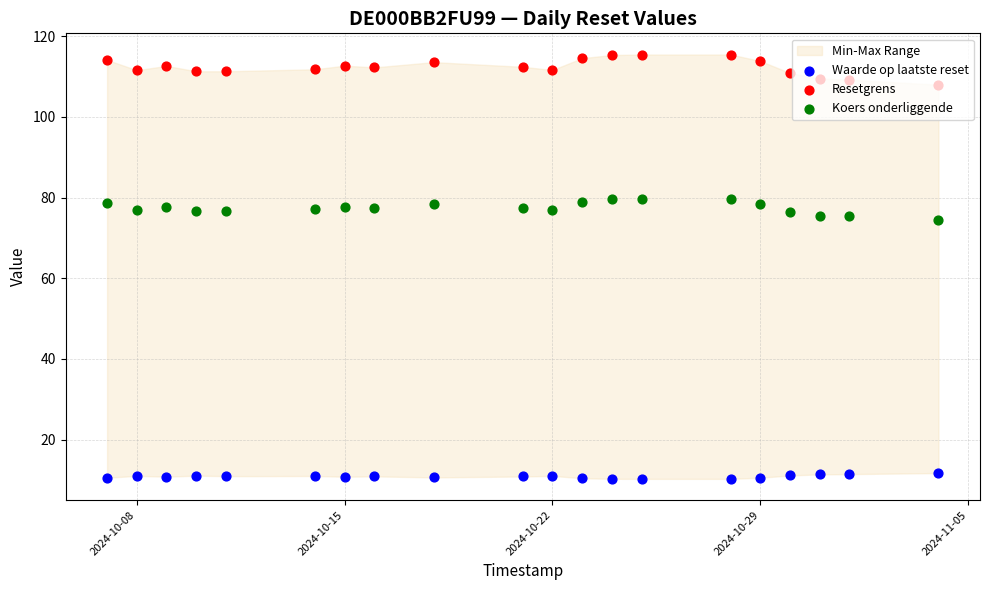

Which series has the largest total across all categories?

Resetgrens